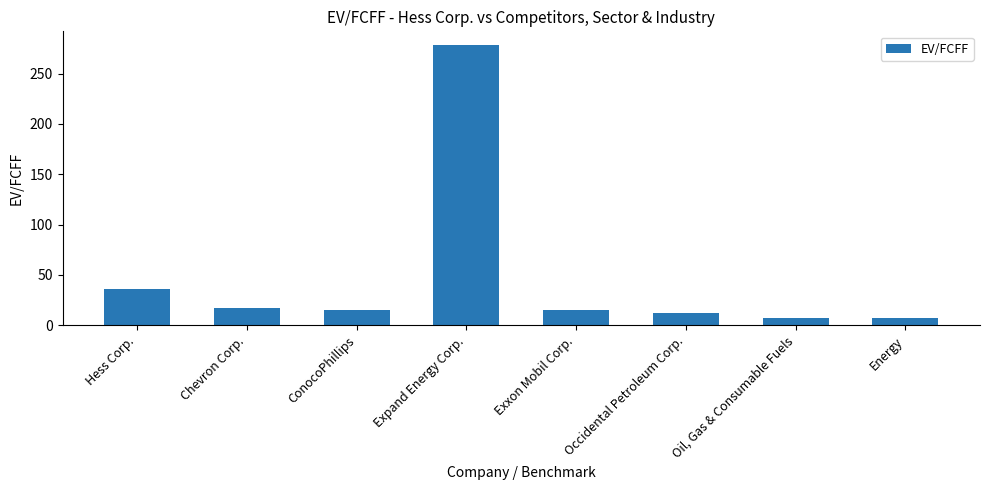

How many categories are shown in the chart?

8